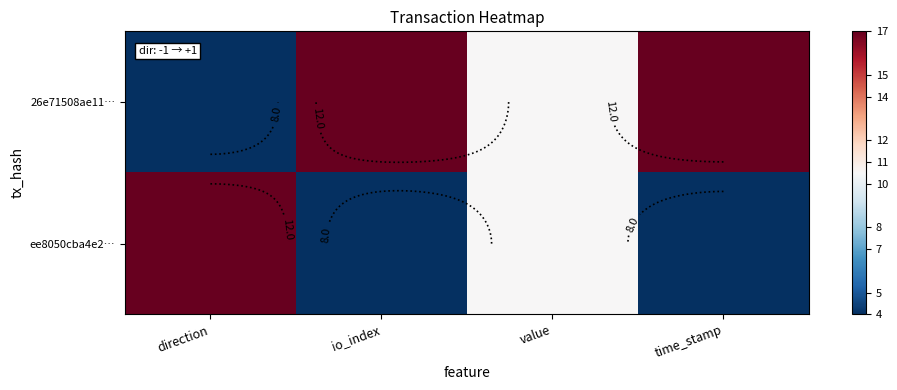

Is it true that 26e71508ae11… equals 1.6 at direction?

False